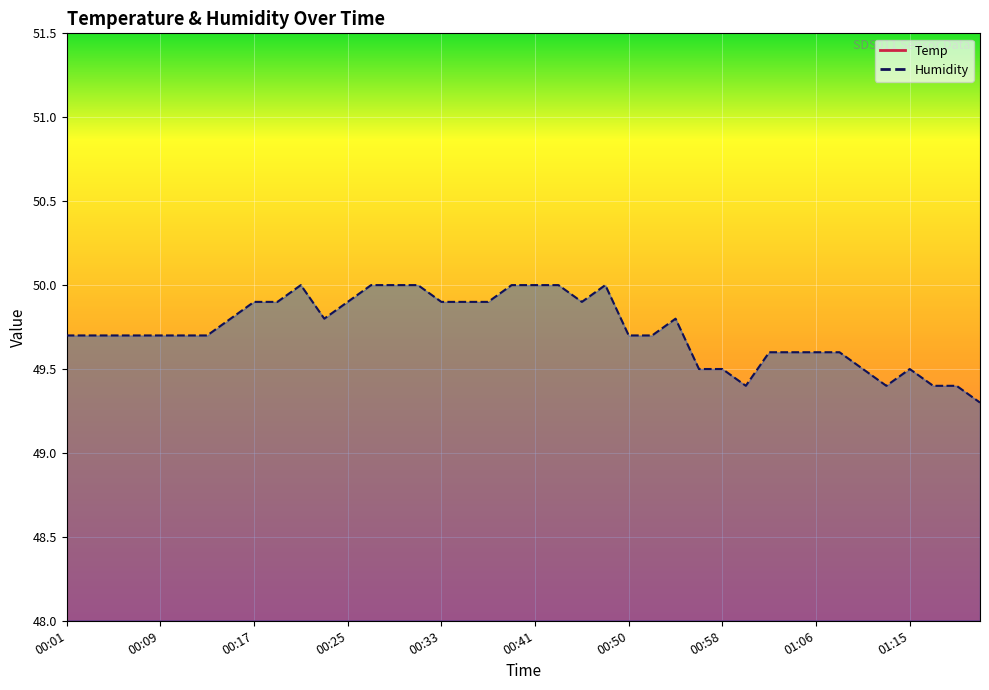

True or false: Temp has more than 0 interior local peaks.

True